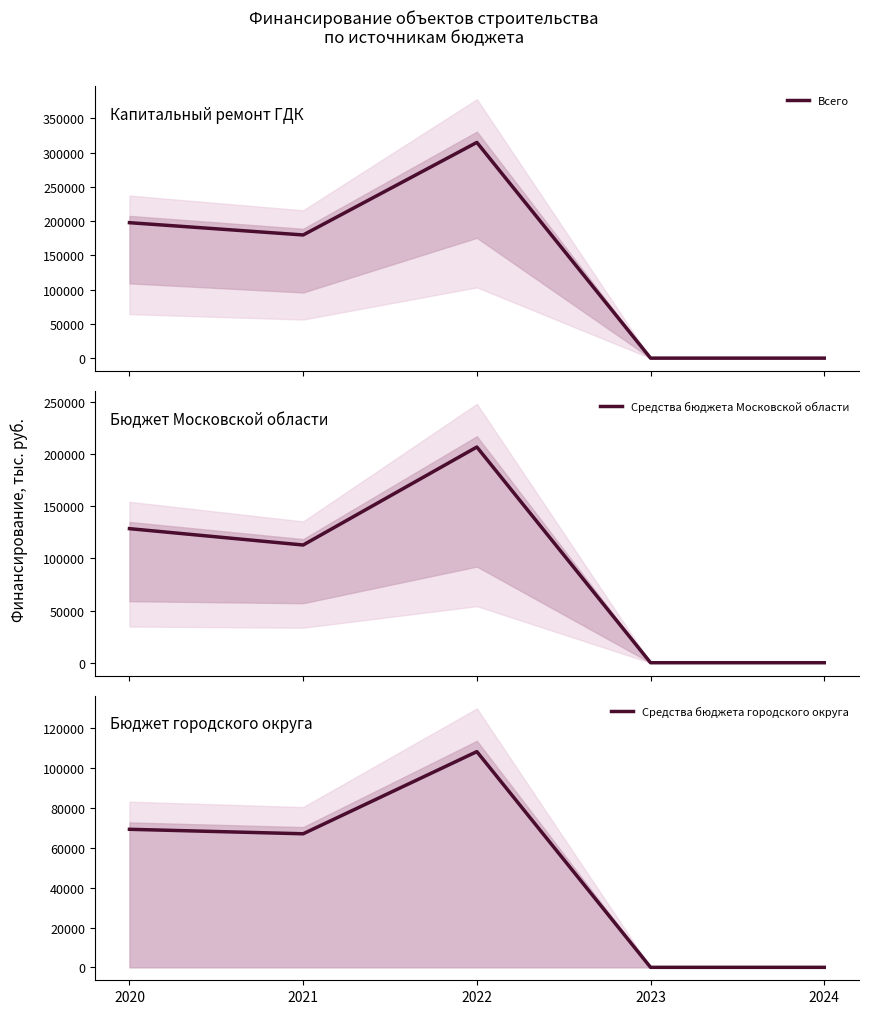

How many interior local peaks does the Всего series have?

1